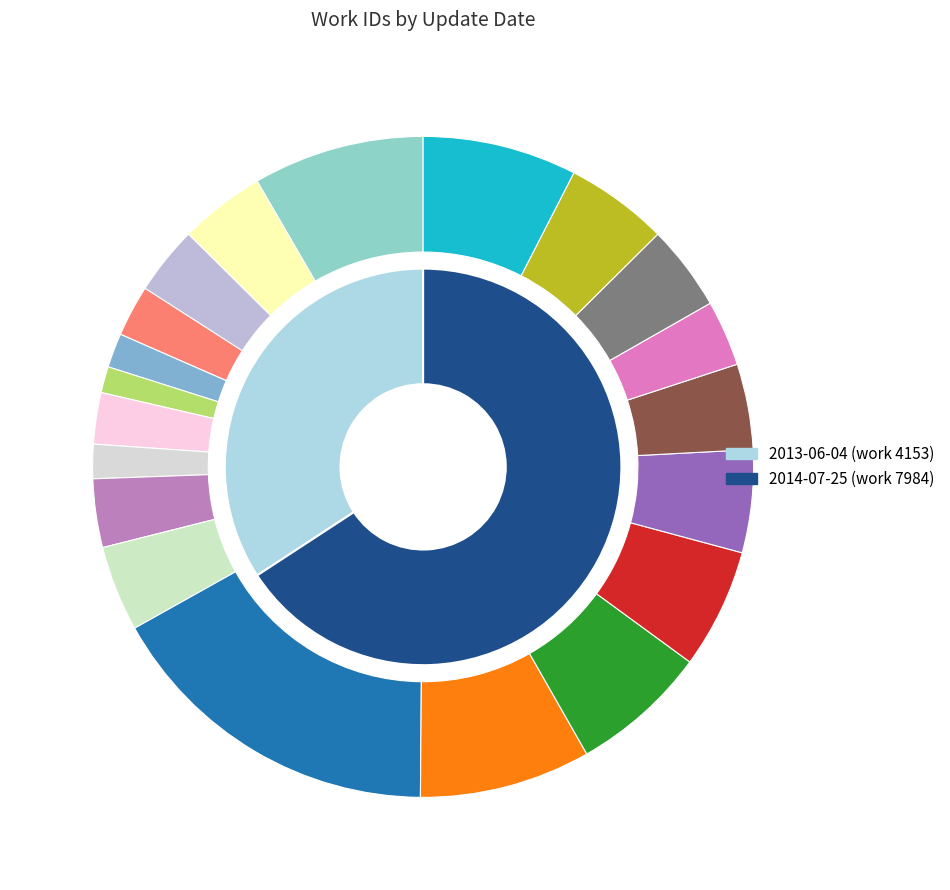

What is the smallest slice in the pie chart?

2013-06-04 (work 4153)